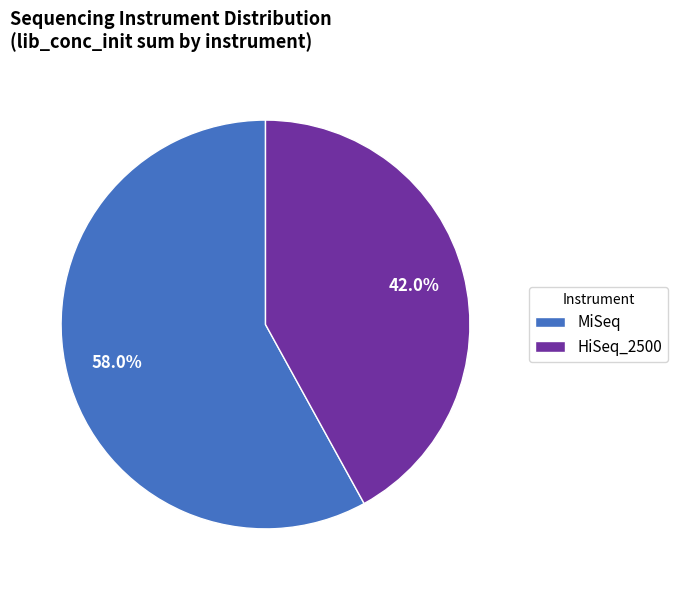

Rank the categories by value from lowest to highest.

HiSeq_2500, MiSeq